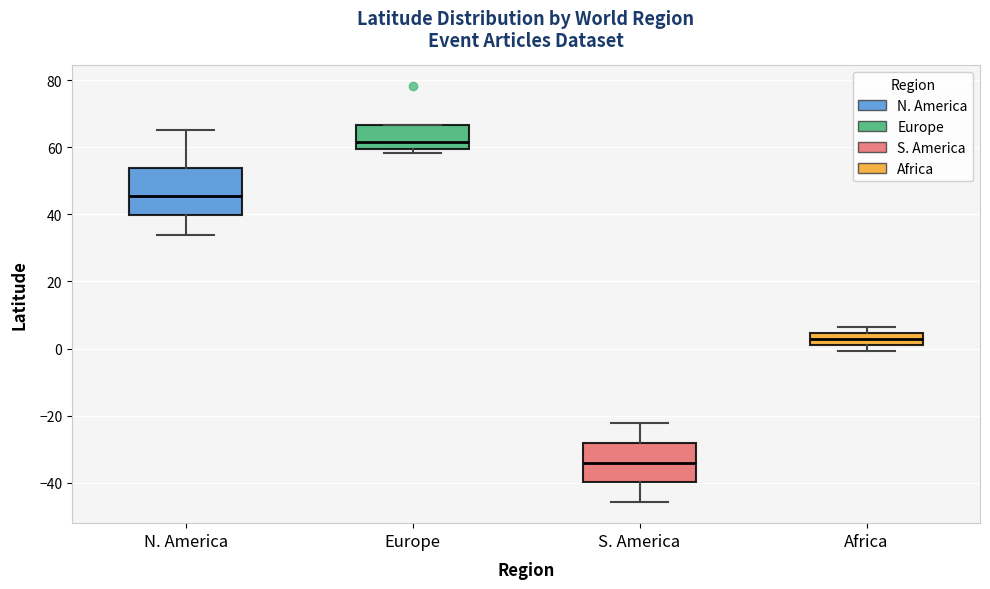

Which box's median line is the lowest?

S. America